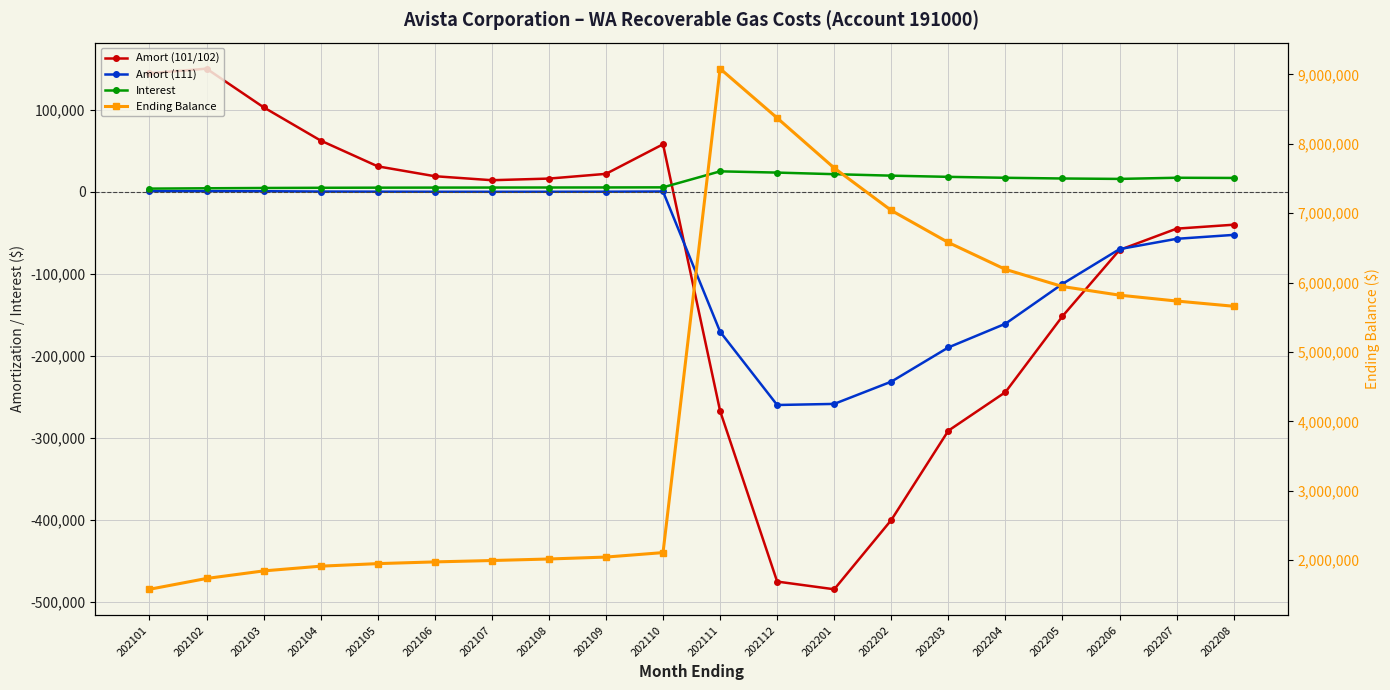

What is the approximate value of Amort (111) at 202206?

-69663.6